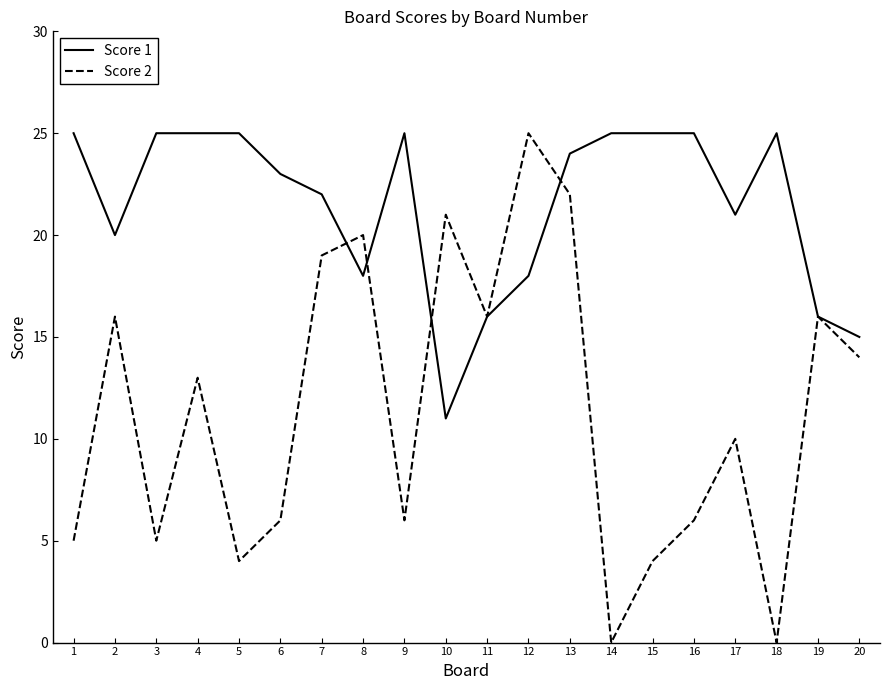

List the series in order of their overall mean, highest first.

Score 1, Score 2